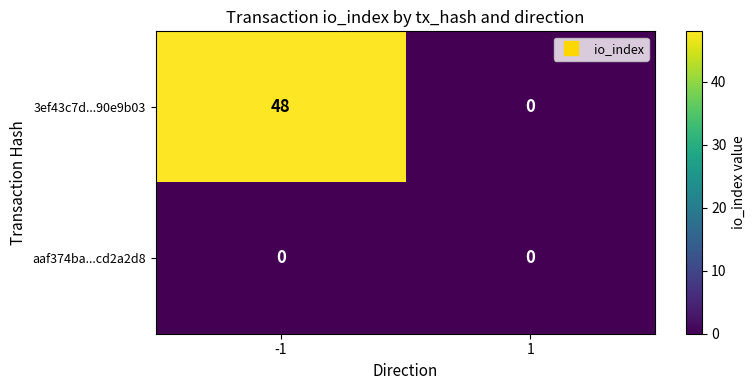

What is the difference between the highest and lowest values at -1?

48